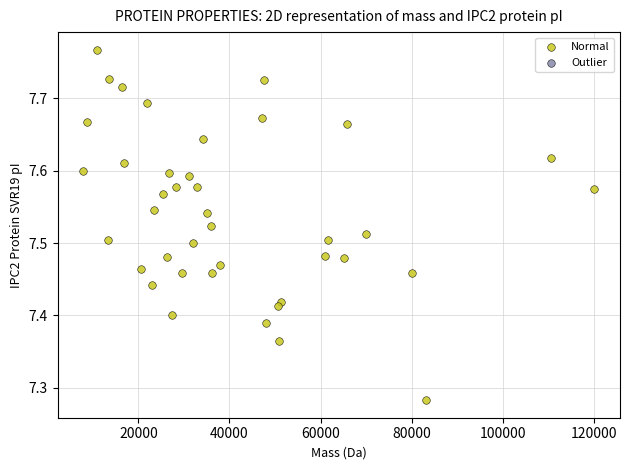

What is the range of X values (max minus min)?

112219.4